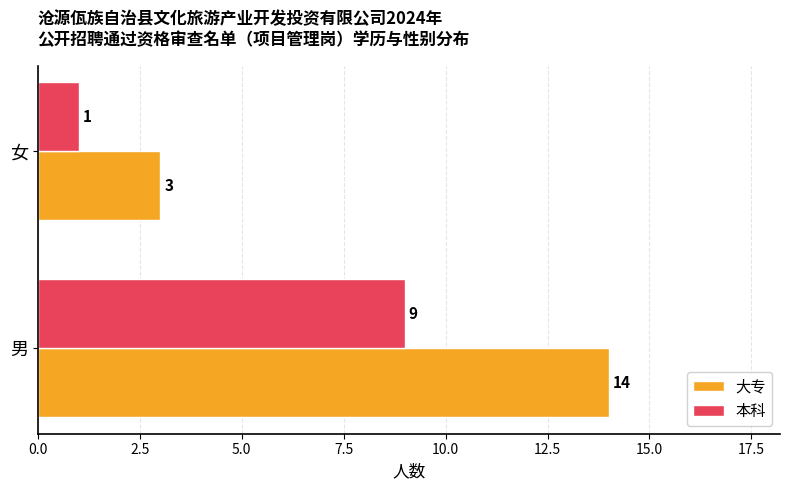

The value of 本科 at 男 is 9. True or false?

True